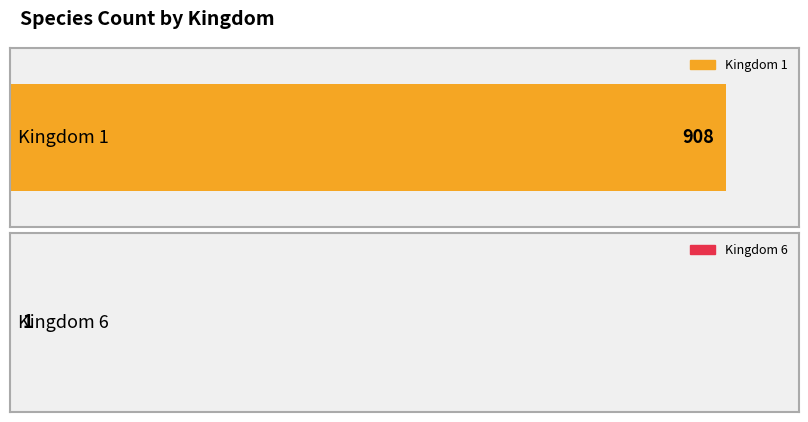

Which series has the largest total across all categories?

kingdom 1